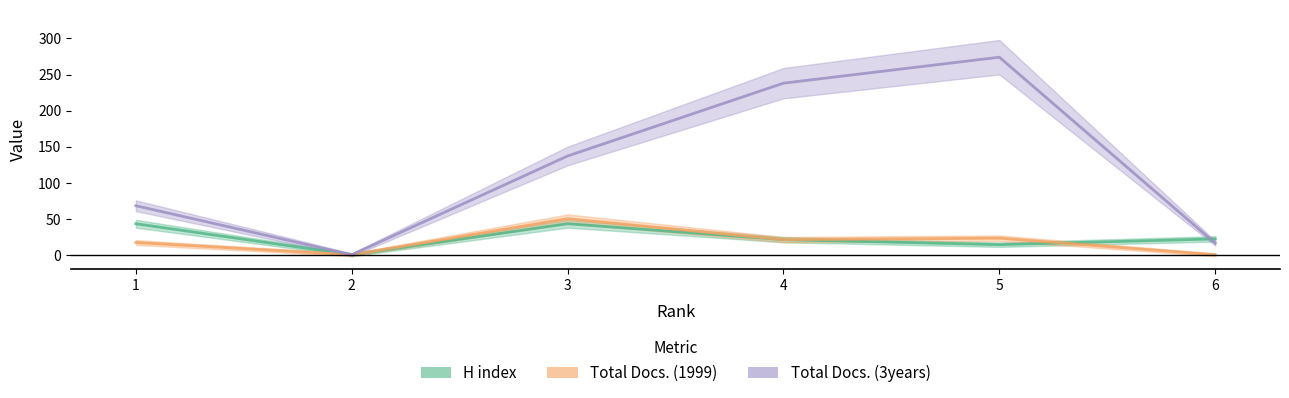

The value of Total Docs. (1999) at 4 is 8. True or false?

False